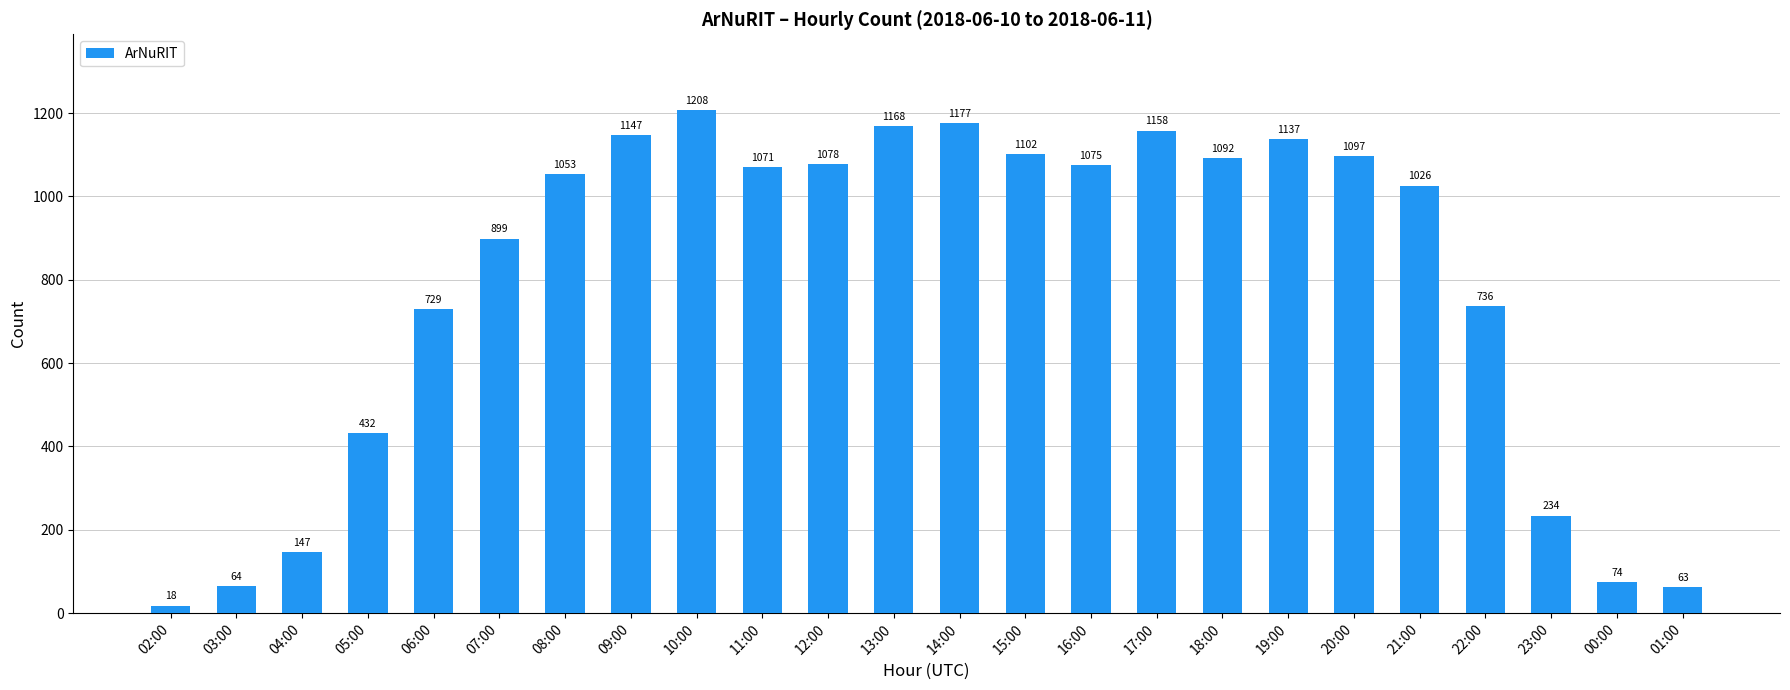

Where is the data nearest to the value 613?

06:00